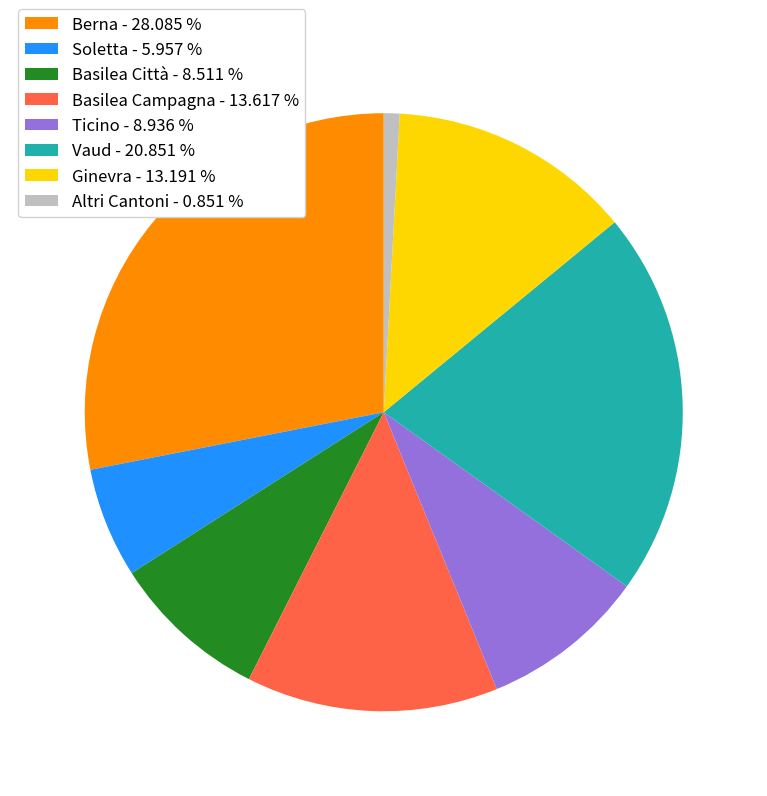

Is Basilea Campagna - 13.617 % the majority of the pie?

No